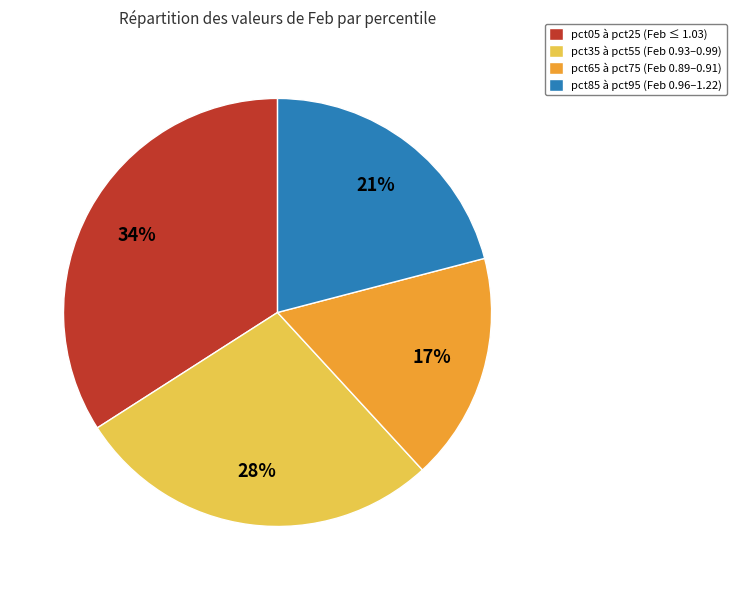

Is it true that pct65 à pct75 (Feb 0.89–0.91) is 17% of the pie?

True